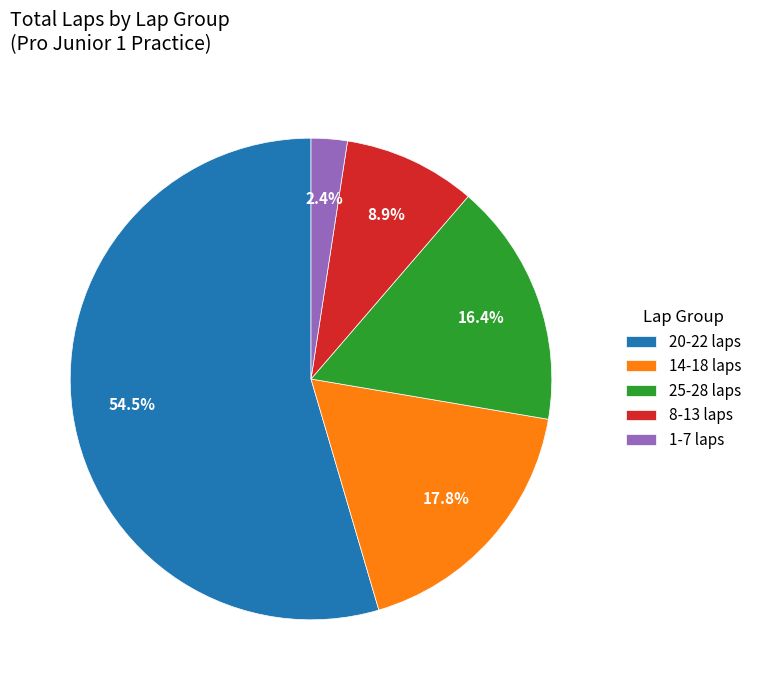

What is the total percentage of 1-7 laps and 25-28 laps?

18.8%